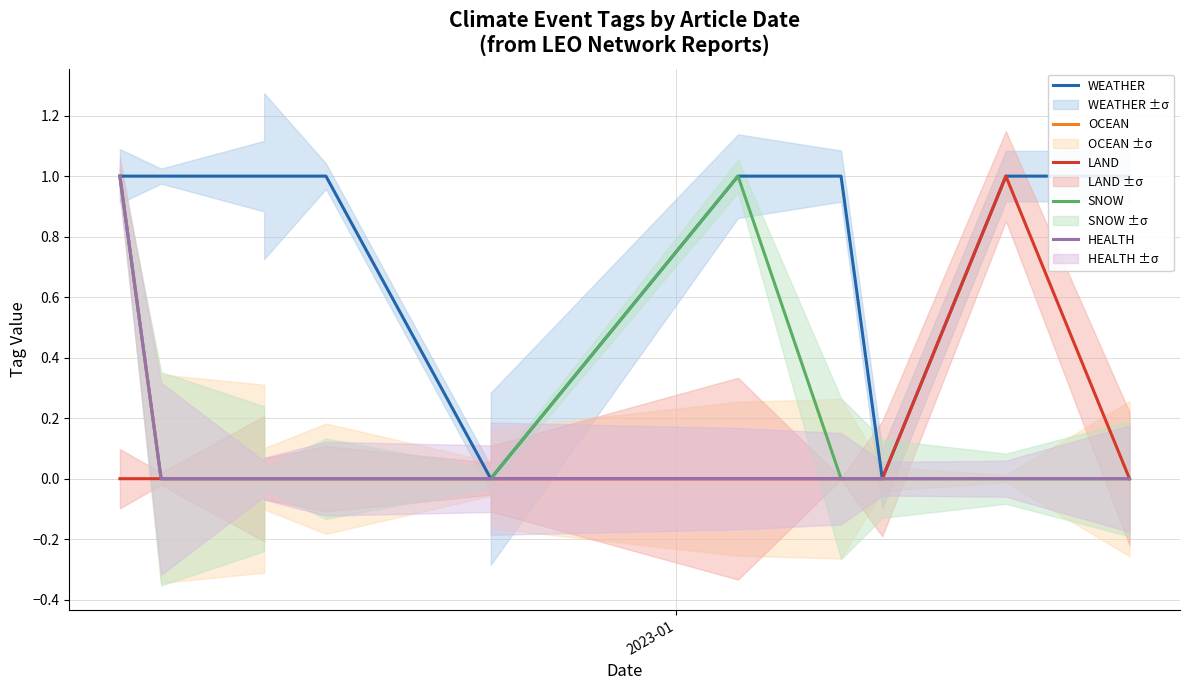

Count the number of data series in this chart.

5